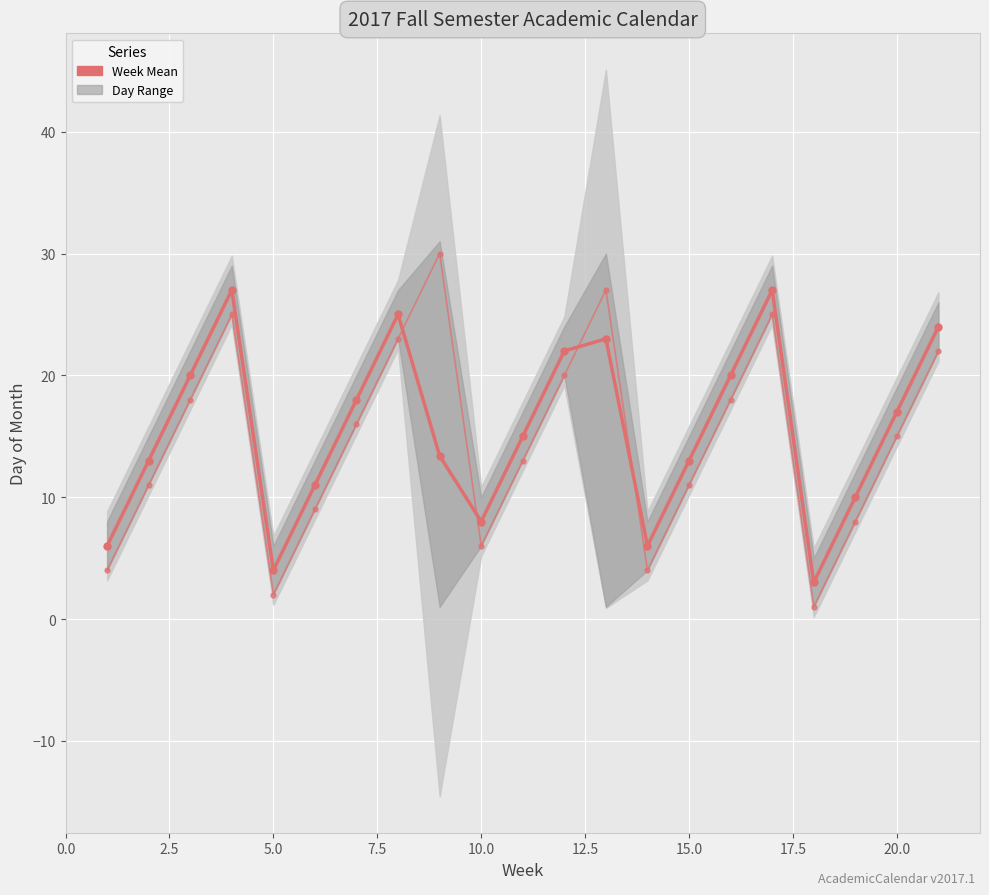

What is the lowest value of the Mon series?

1.0